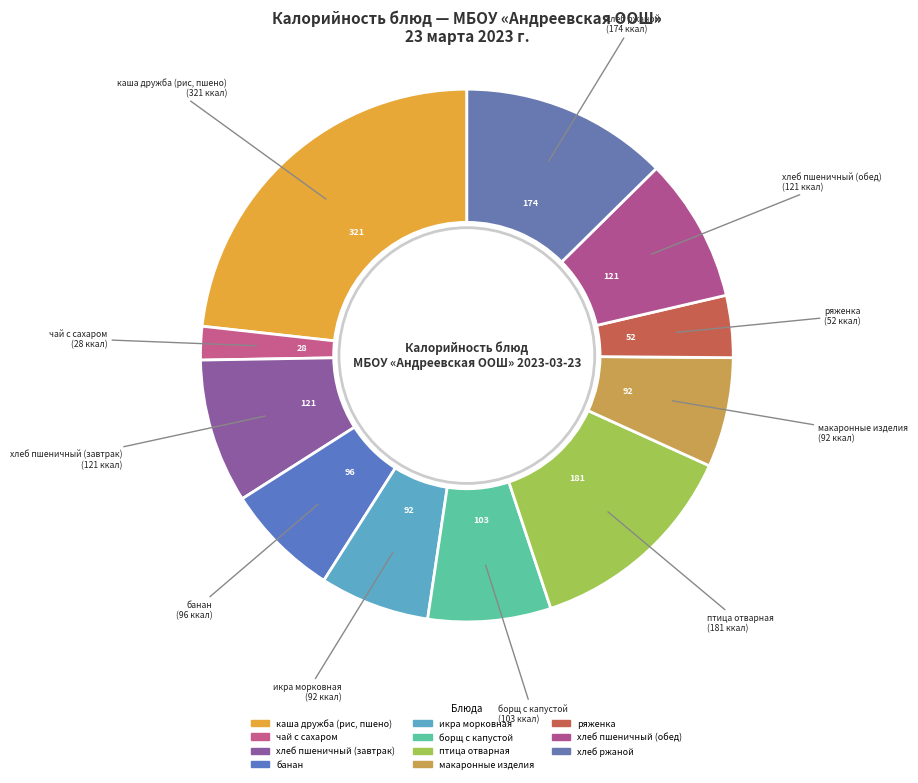

How many segments does this pie chart have?

11